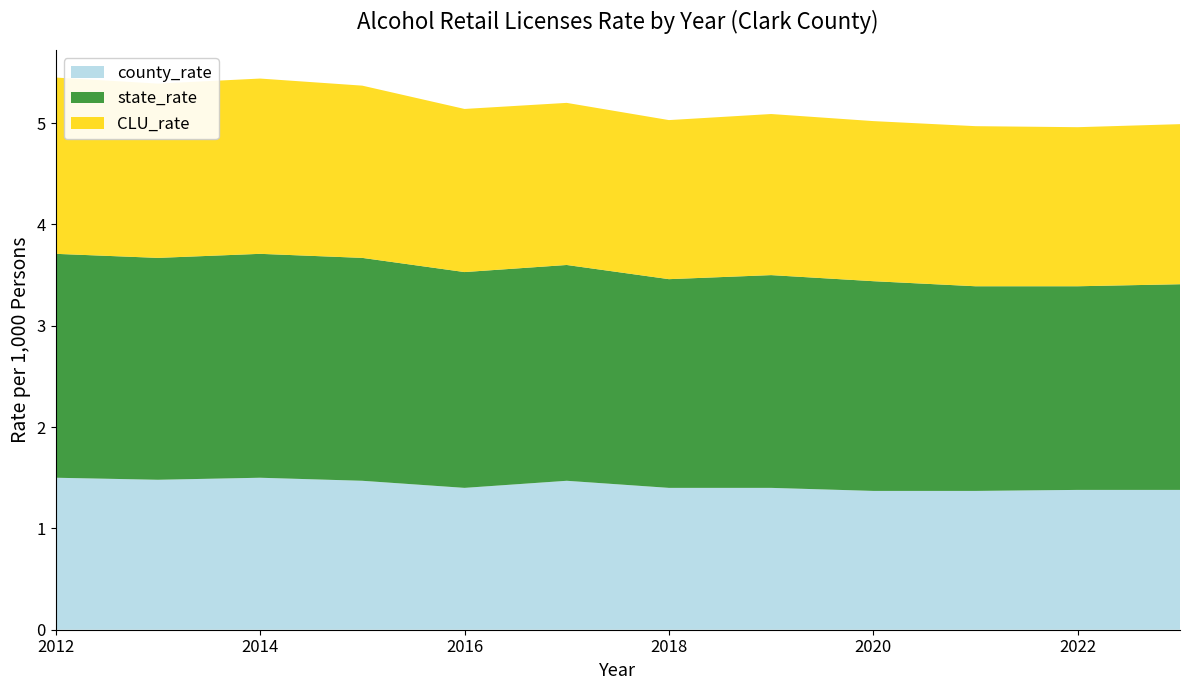

Reading left to right, extract all data points from this chart.

county_rate: 2012=1.5	2013=1.5	2014=1.5	2015=1.5	2016=1.4	2017=1.5	2018=1.4	2019=1.4	2020=1.4	2021=1.4	2022=1.4	2023=1.4
state_rate: 2012=2.2	2013=2.2	2014=2.2	2015=2.2	2016=2.1	2017=2.1	2018=2.1	2019=2.1	2020=2.1	2021=2.0	2022=2.0	2023=2.0
CLU_rate: 2012=1.7	2013=1.7	2014=1.7	2015=1.7	2016=1.6	2017=1.6	2018=1.6	2019=1.6	2020=1.6	2021=1.6	2022=1.6	2023=1.6